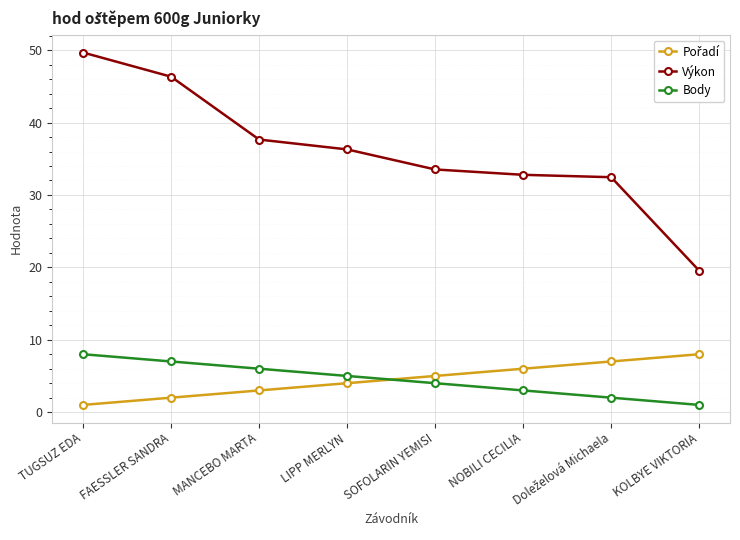

Which label corresponds to the largest value in the chart?

TUGSUZ EDA